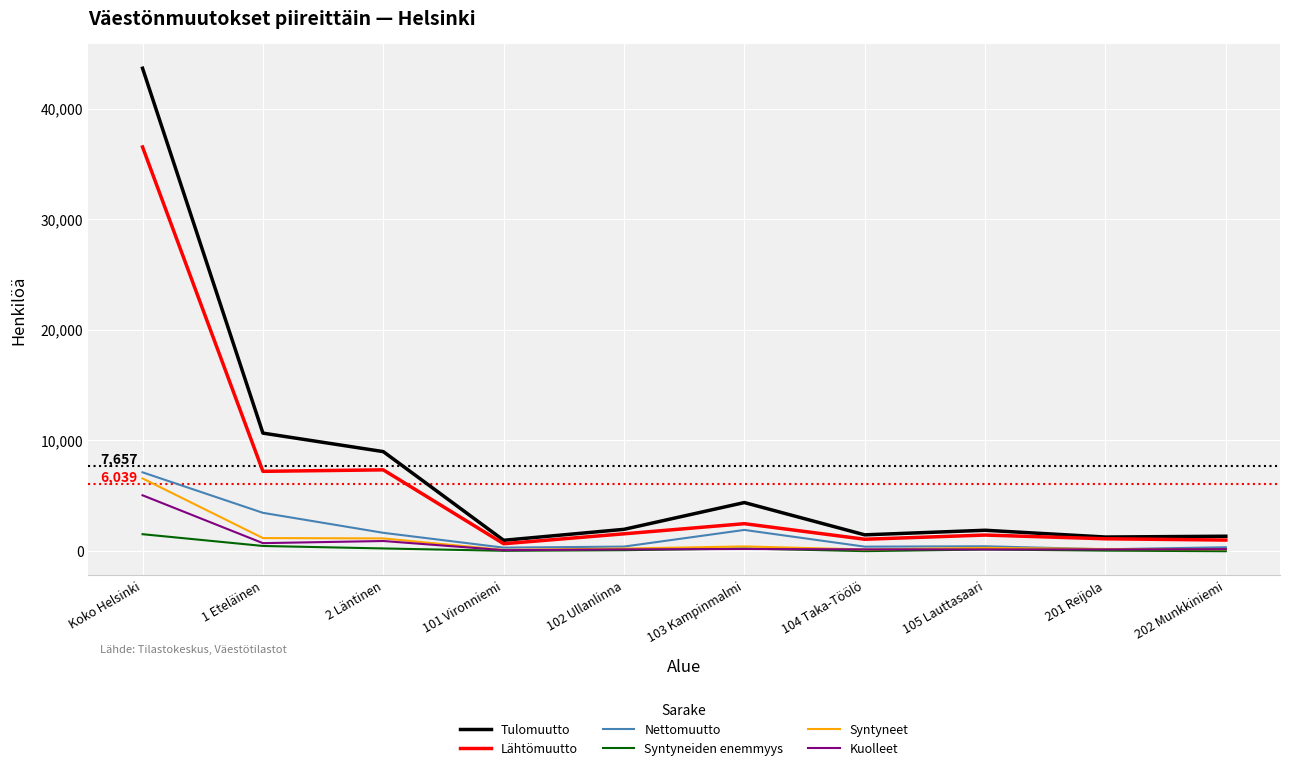

Does the chart display data point markers on the line(s)?

No